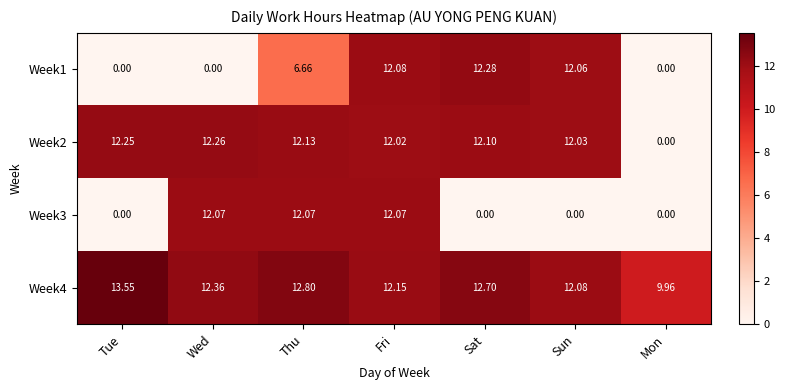

At how many categories does at least one series exceed 9?

7